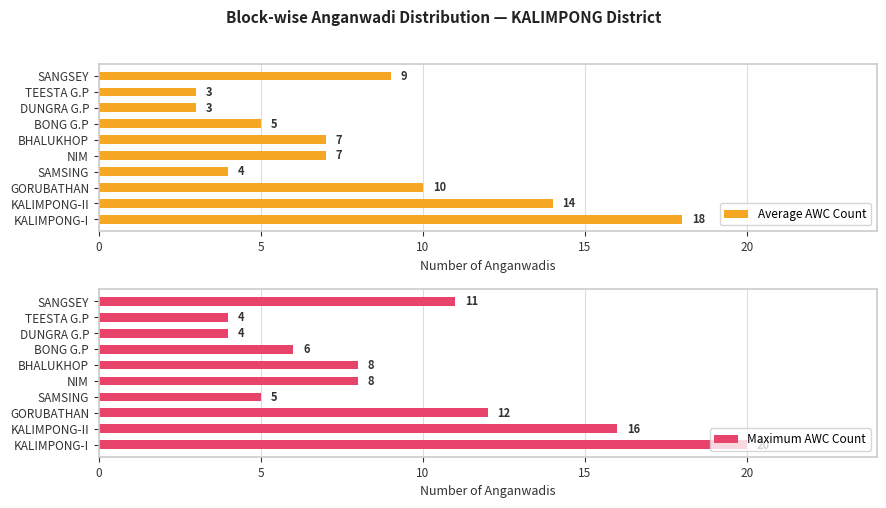

What is the minimum value for Average AWC Count?

3